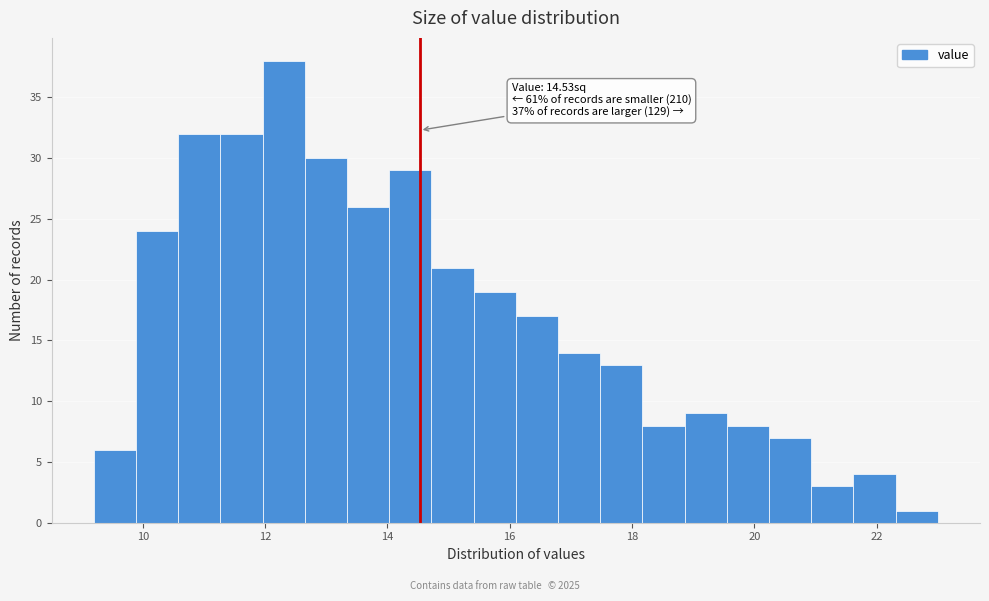

Read against the x-axis, roughly where is the centre of the tallest bar?

12.4